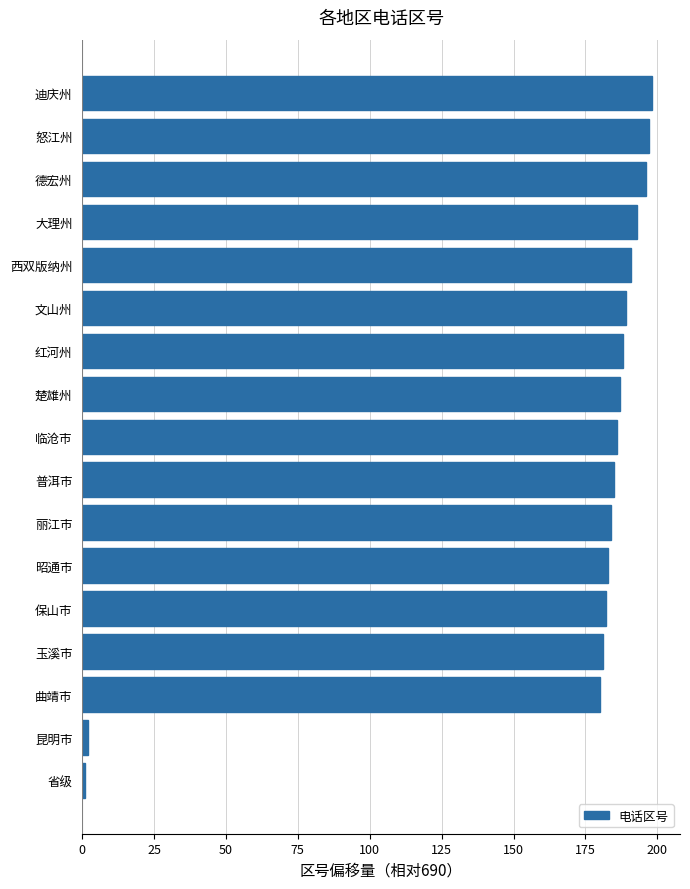

What is the greatest value displayed?

198